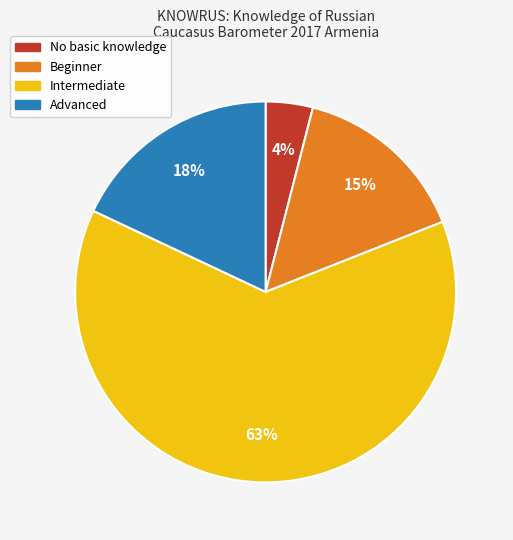

To the nearest percent, what percentage of the pie is Intermediate?

63%